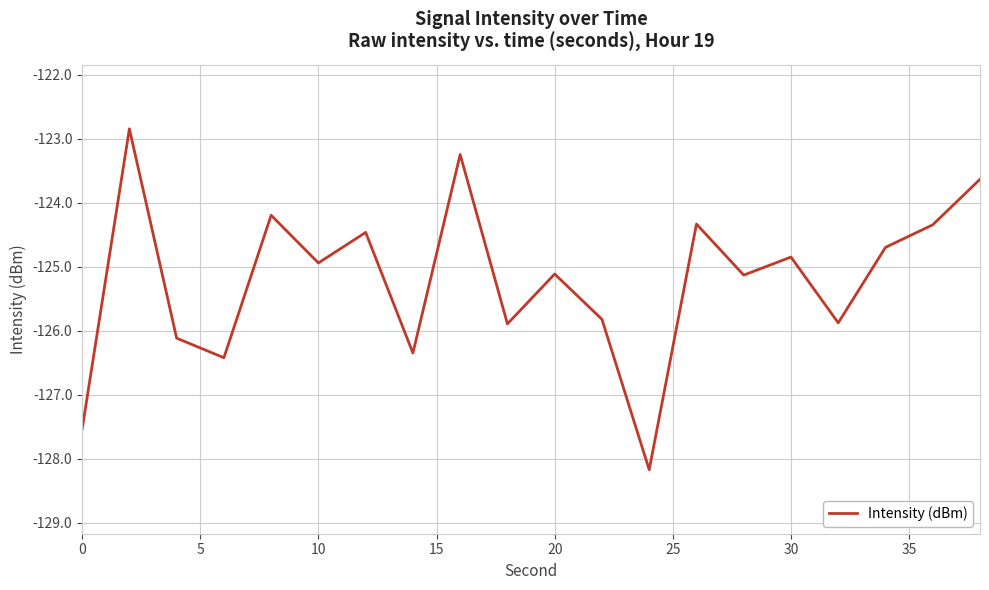

Reading right to left, extract all data points from this chart.

-123.6	-124.3	-124.7	-125.9	-124.8	-125.1	-124.3	-128.2	-125.8	-125.1	-125.9	-123.2	-126.3	-124.5	-124.9	-124.2	-126.4	-126.1	-122.8	-127.5